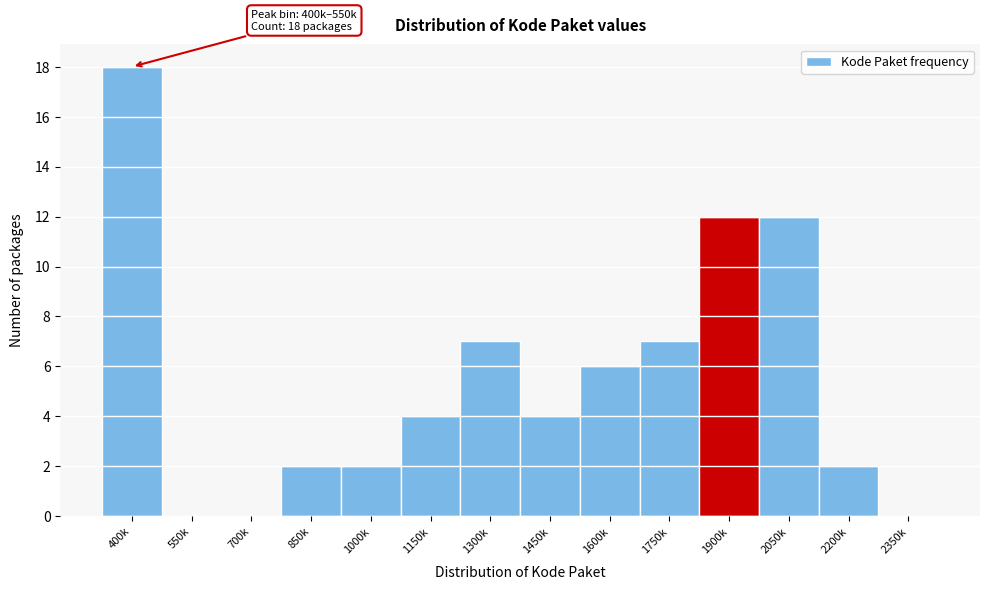

Reading left to right, extract all data points from this chart.

400k=18	550k=0	700k=0	850k=2	1000k=2	1150k=4	1300k=7	1450k=4	1600k=6	1750k=7	1900k=12	2050k=12	2200k=2	2350k=0